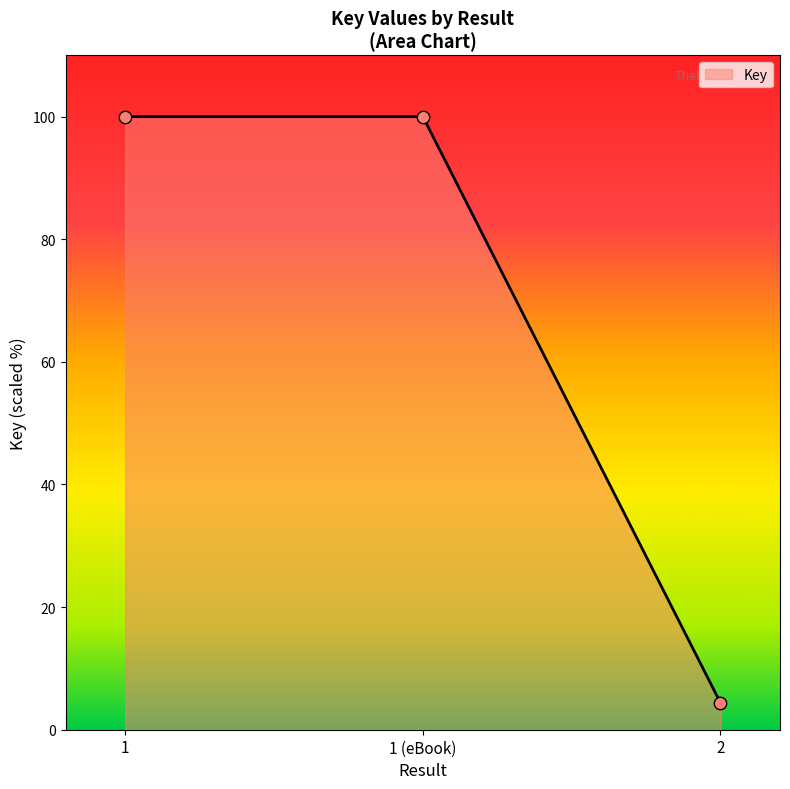

What is the change in value from 1 (eBook) to 2?

-95.6